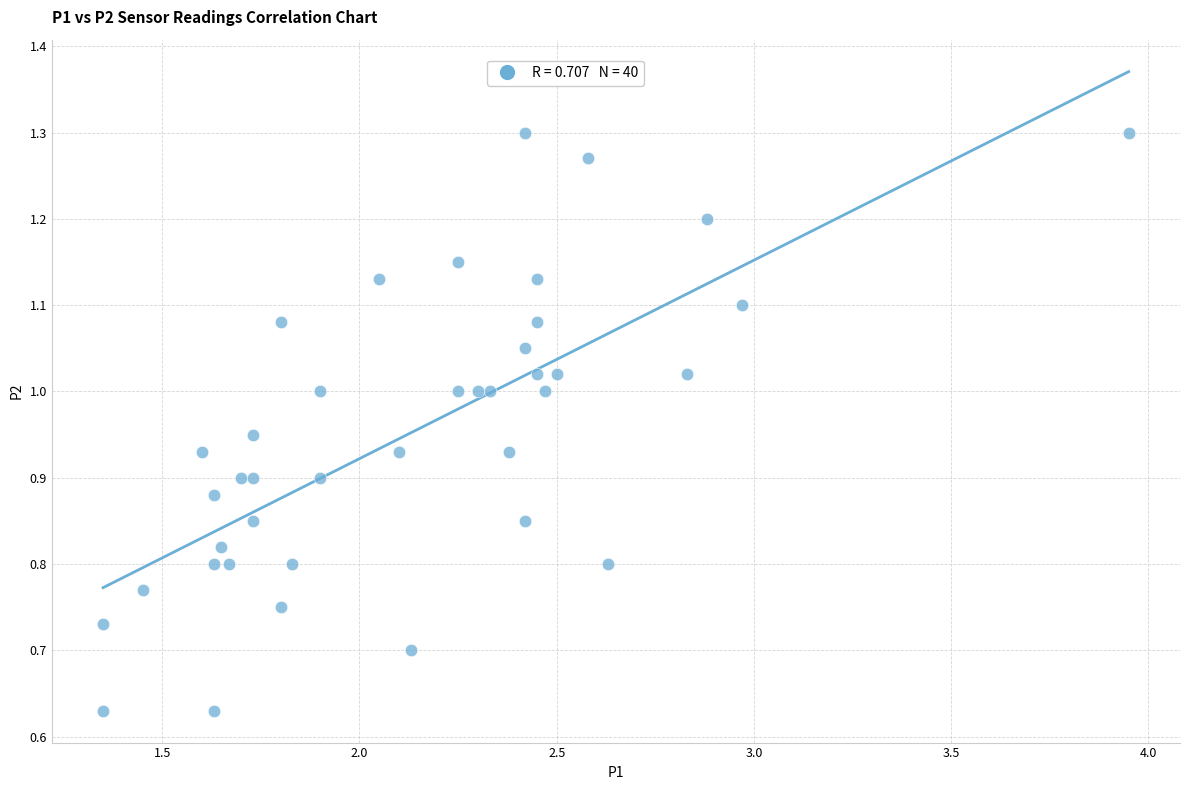

What is the range of X values (max minus min)?

2.6